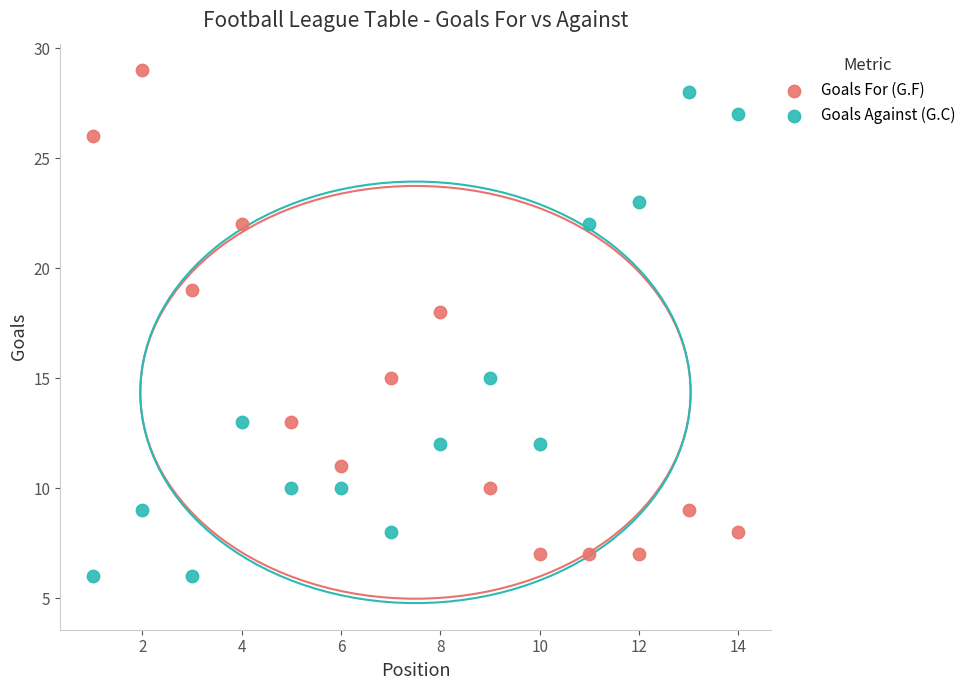

Across all series, what Y value is closest to 17?

18